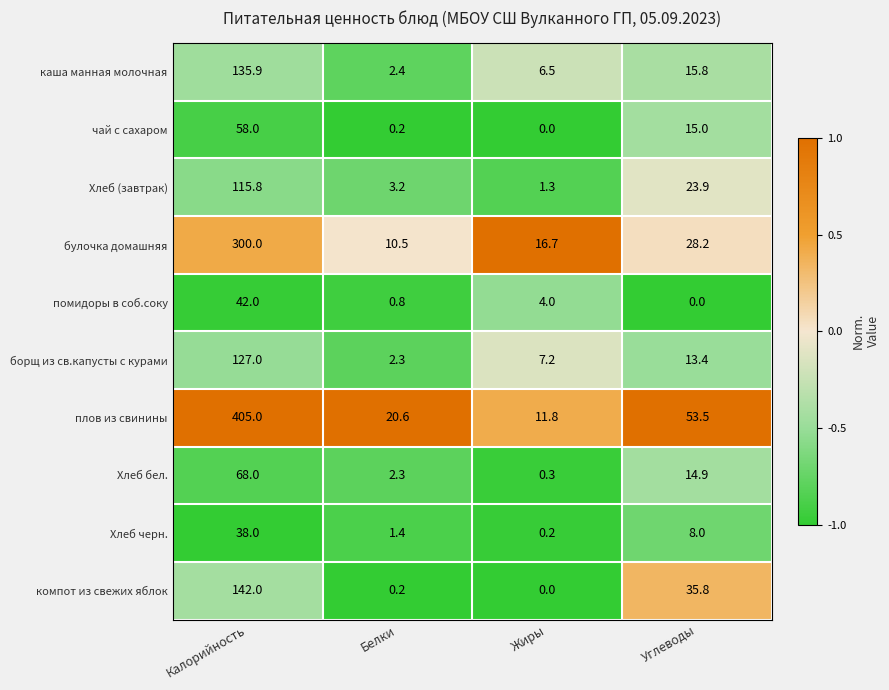

At which label does плов из свинины first exceed 53?

Калорийность